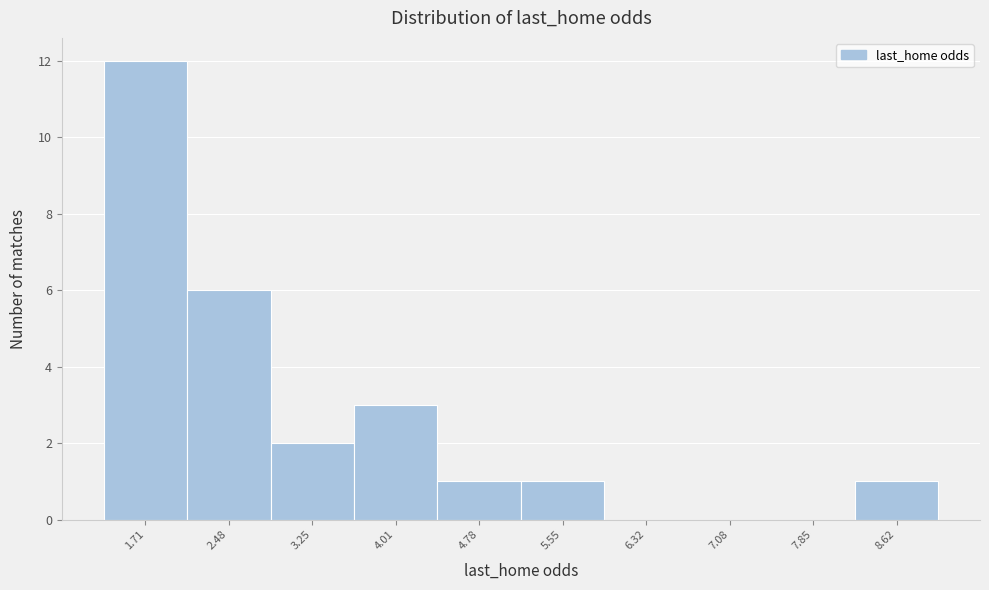

Reading left to right, list every bar in this chart as the range it spans on the x-axis followed by its height. Neither the bar edges nor the heights are printed on the chart, so give them approximately, as read against the axes.

1.3 to 2.1: 12
2.1 to 2.9: 6
2.9 to 3.6: 2
3.6 to 4.4: 3
4.4 to 5.2: 1
5.2 to 5.9: 1
5.9 to 6.7: 0
6.7 to 7.5: 0
7.5 to 8.2: 0
8.2 to 9.0: 1